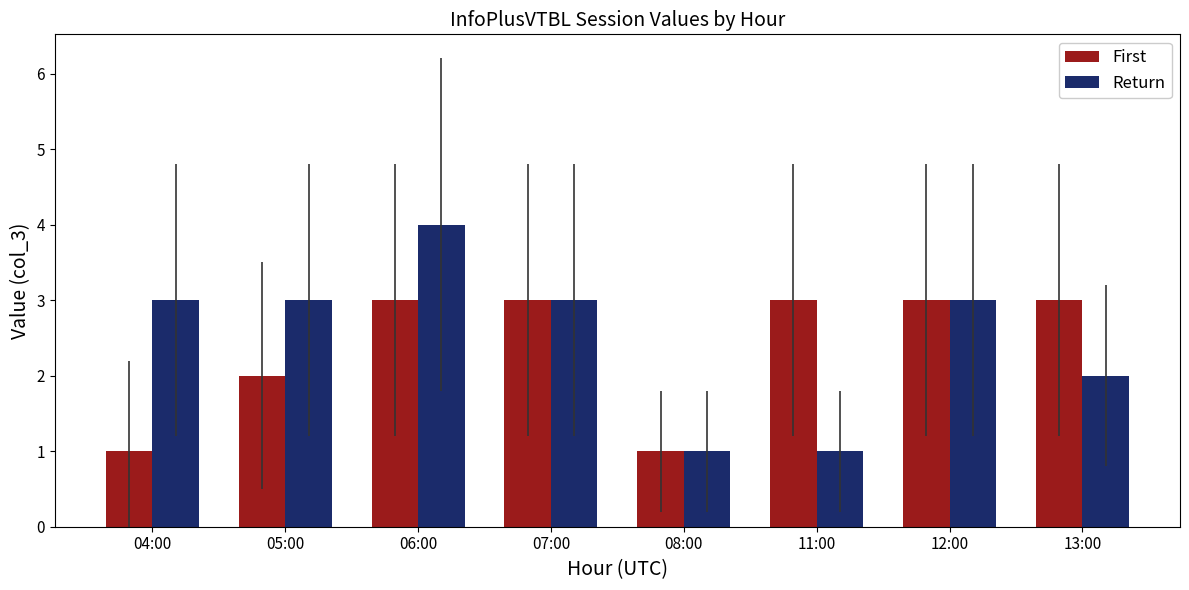

What is the maximum value shown in the chart?

4